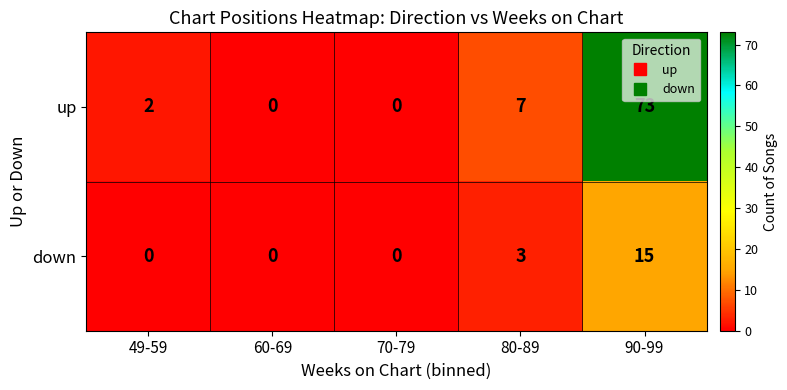

The up series shows 7 at 80-89. True or false?

True